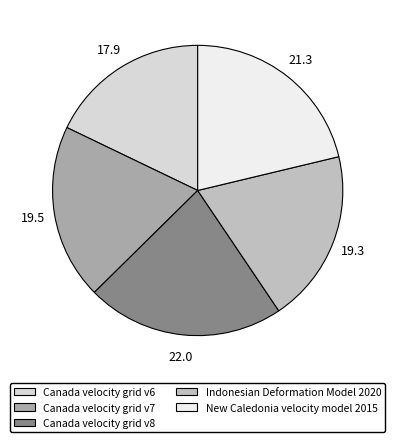

True or false: Indonesian Deformation Model 2020 accounts for 30% of the total.

False